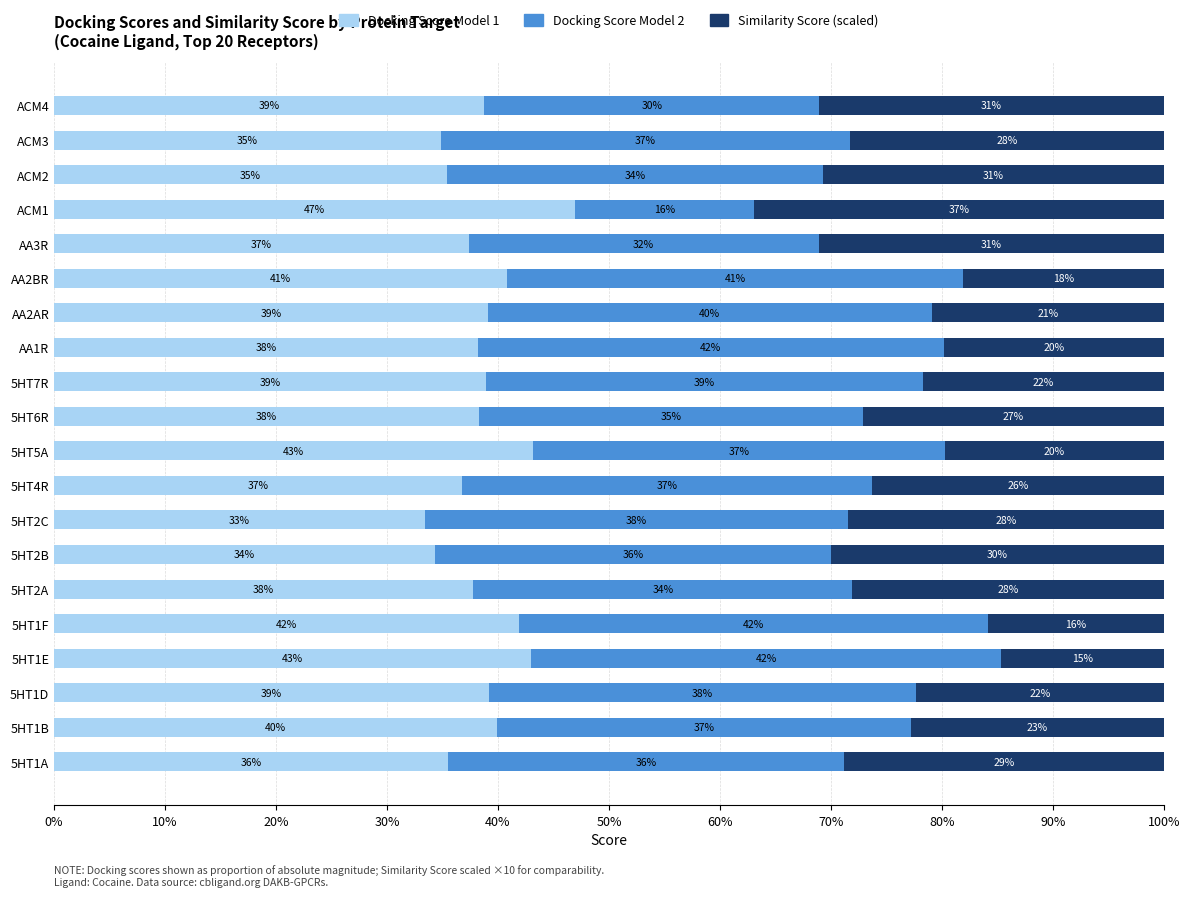

How many categories are shown in the chart?

20